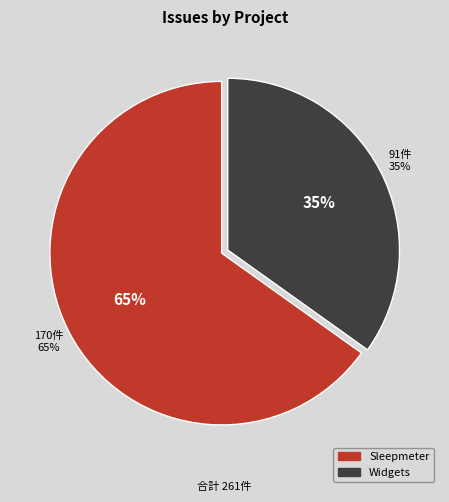

Which has a higher value, Widgets or Sleepmeter?

Sleepmeter